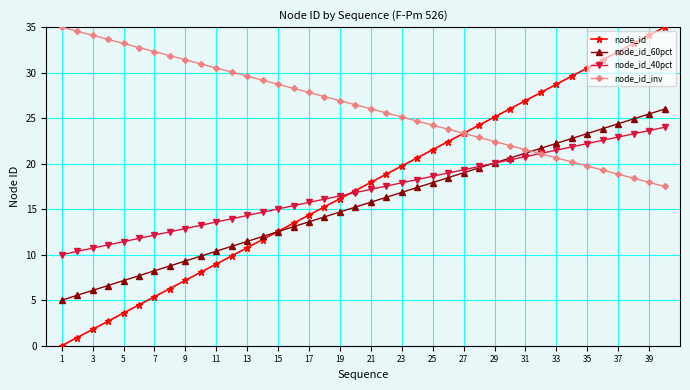

How many values in the node_id_60pct series are below 15?

19